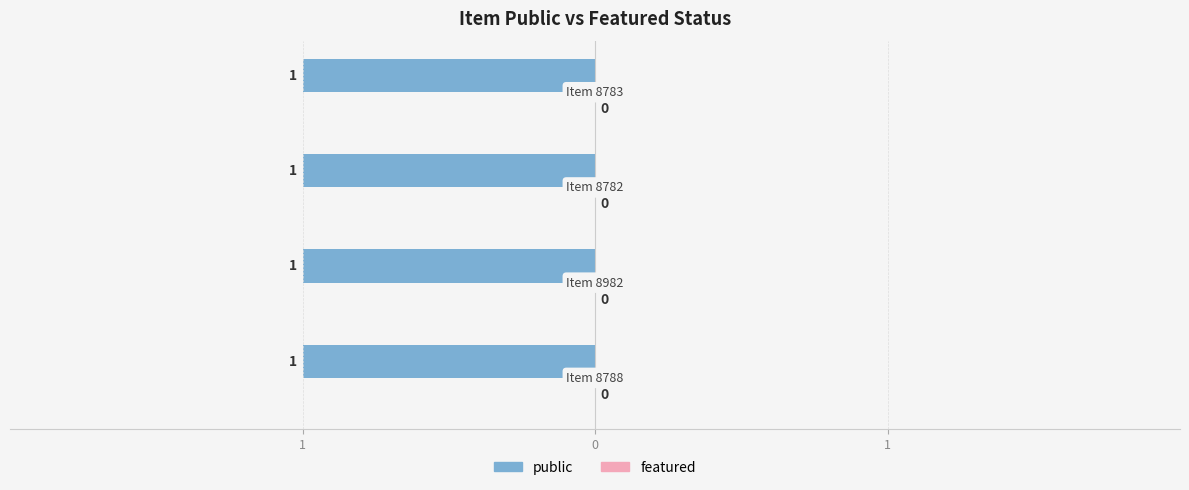

What is the difference between the highest and lowest values at 8782?

1